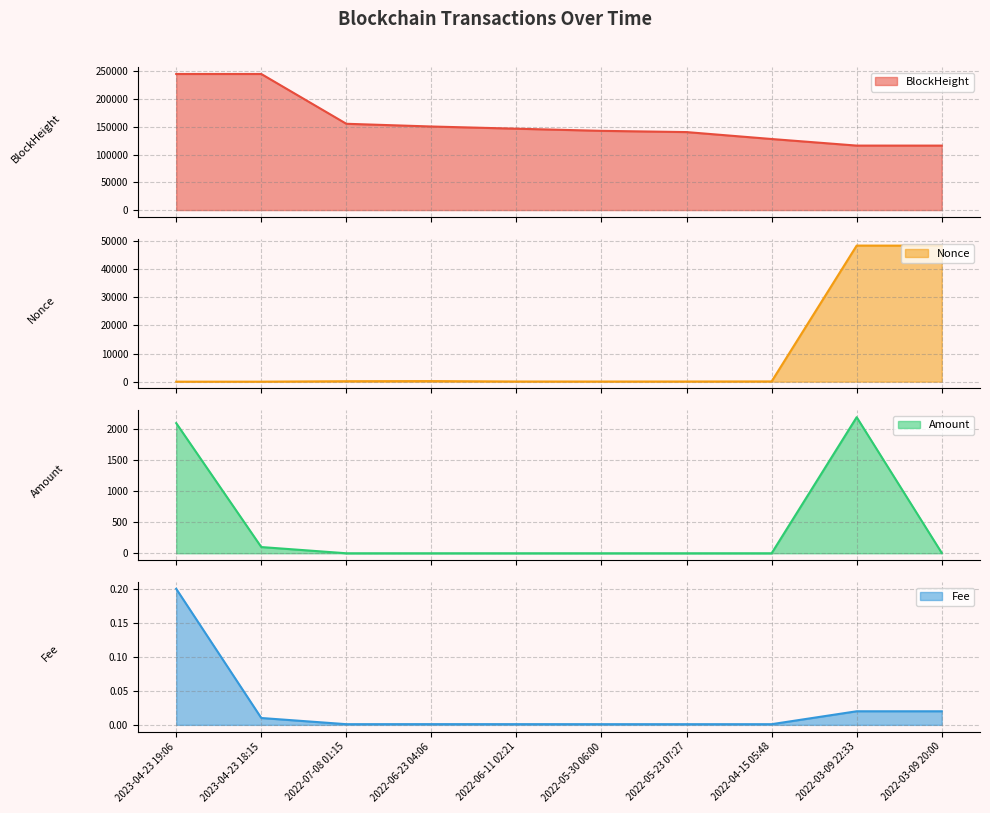

List the labels in order of Fee value, largest first.

2023-04-23 19:06, 2022-03-09 22:33, 2022-03-09 20:00, 2023-04-23 18:15, 2022-06-23 04:06, 2022-06-11 02:21, 2022-05-30 06:00, 2022-07-08 01:15, 2022-05-23 07:27, 2022-04-15 05:48